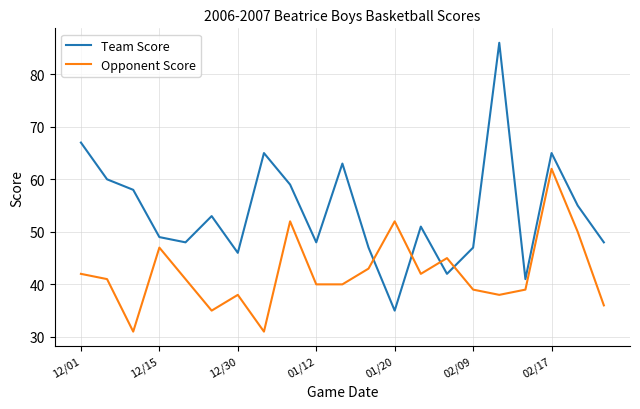

True or false: Team Score has more than 2 points higher than both neighbors.

True